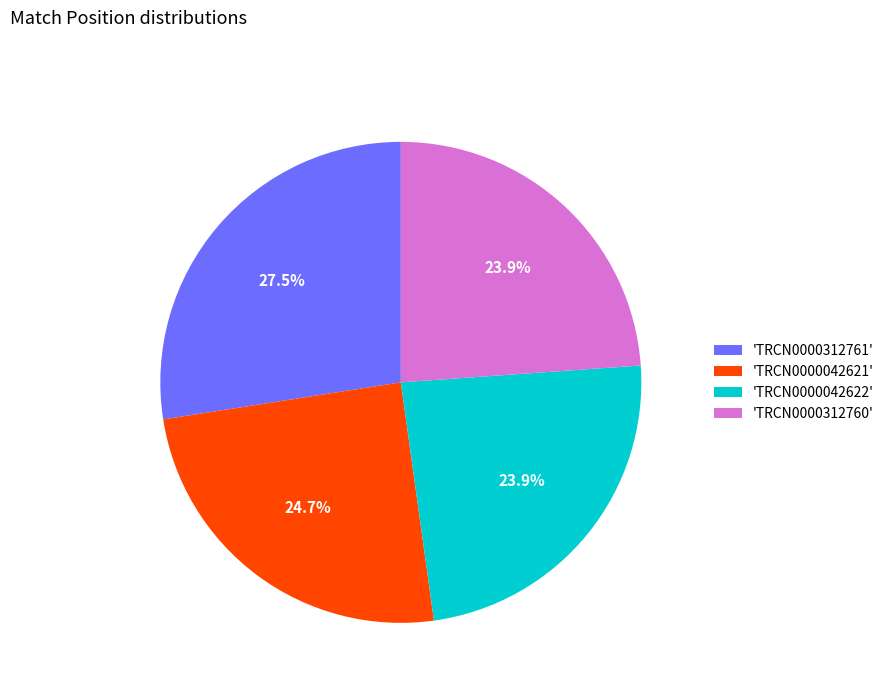

What percentage is NOT represented by 'TRCN0000312761'?

72.5%